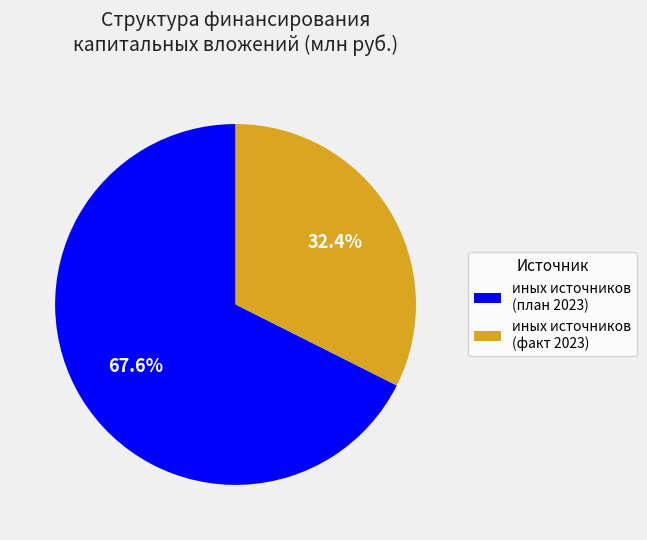

Is there a majority slice in this chart?

Yes